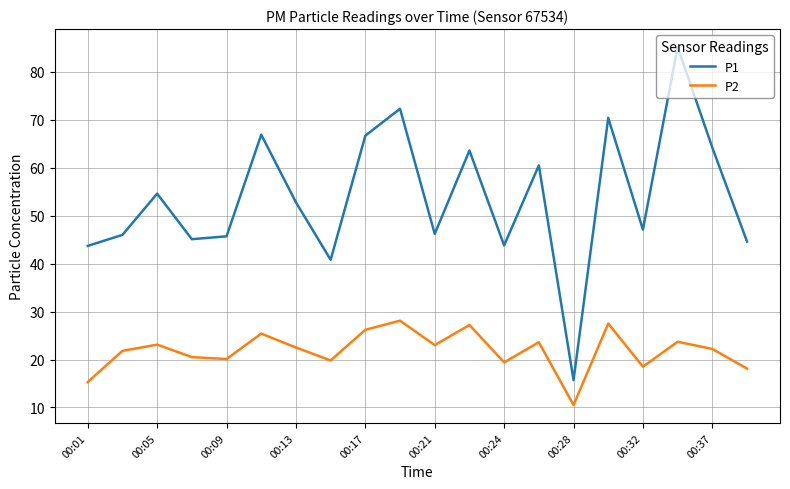

Which series has the largest total across all categories?

P1